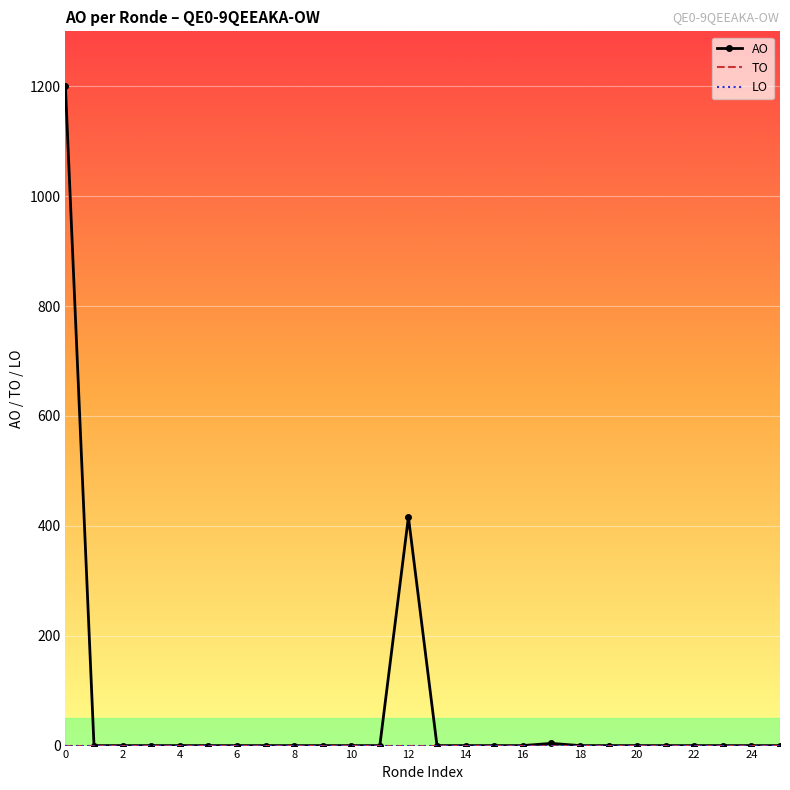

Which series has the widest spread of values?

AO